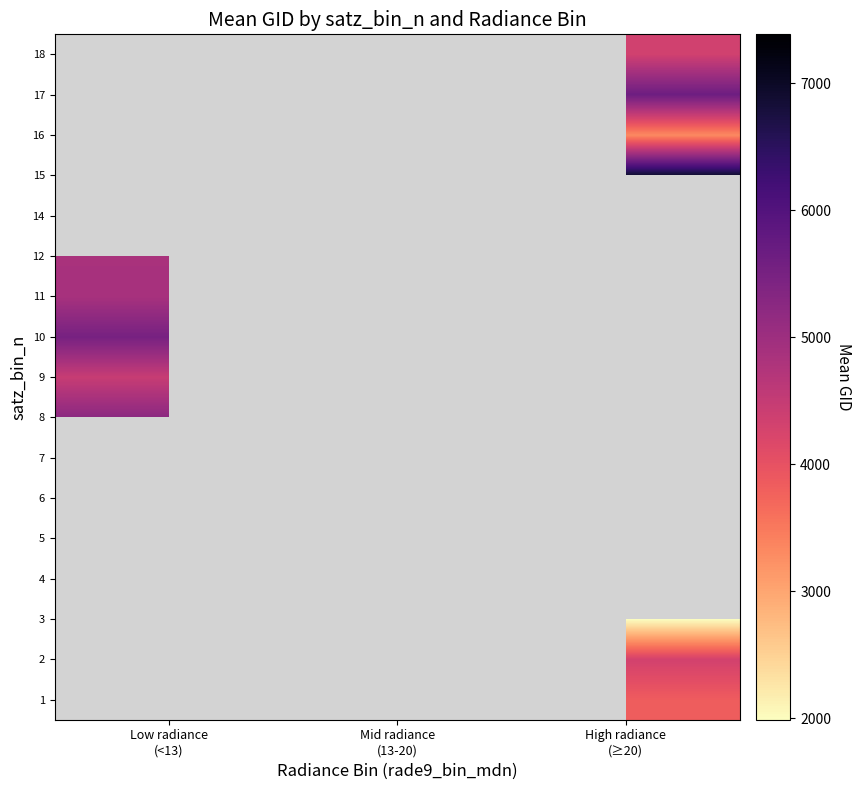

What is the minimum value for 12?

4850.0